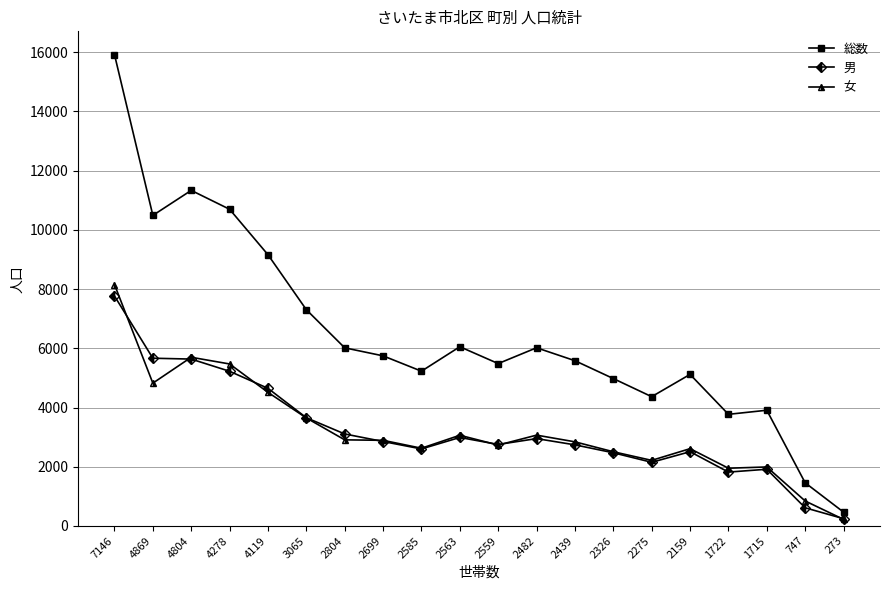

Where does the 総数 series first go above 5746?

7146